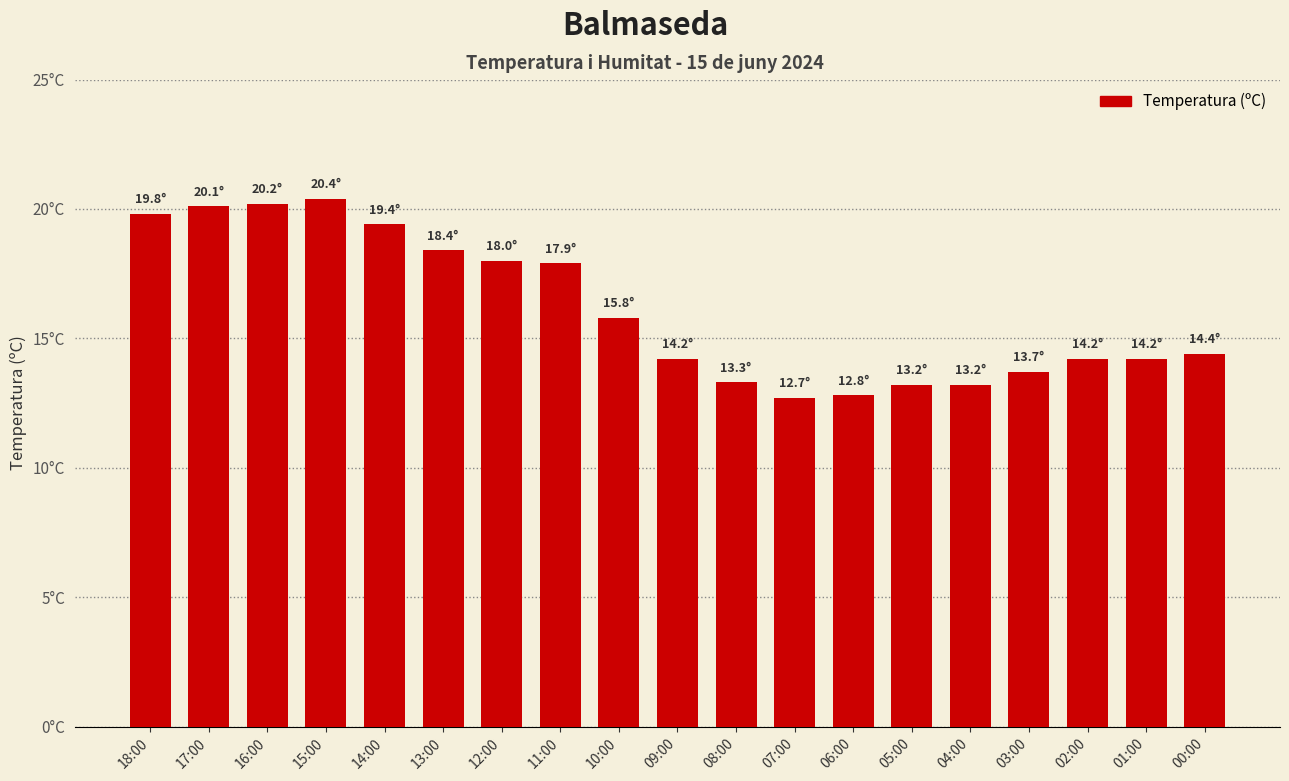

List the labels in order of value, smallest first.

07:00, 06:00, 05:00, 04:00, 08:00, 03:00, 09:00, 02:00, 01:00, 00:00, 10:00, 11:00, 12:00, 13:00, 14:00, 18:00, 17:00, 16:00, 15:00